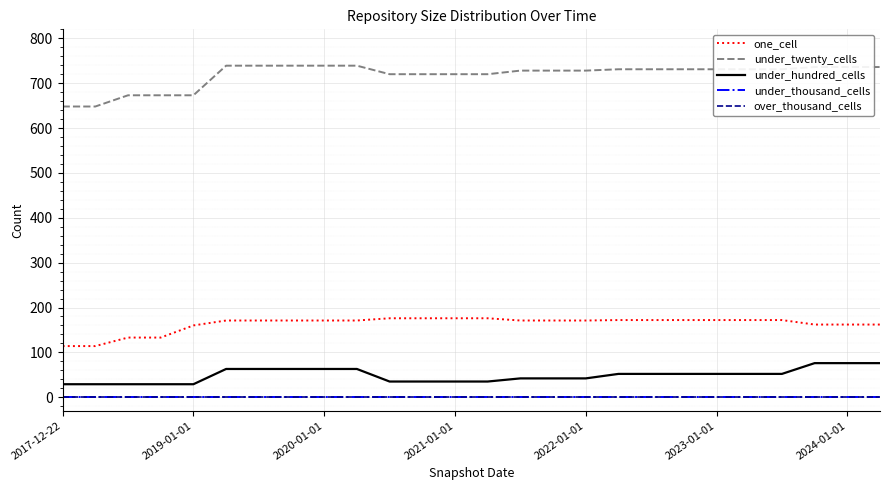

Which series has the largest total across all categories?

under_twenty_cells